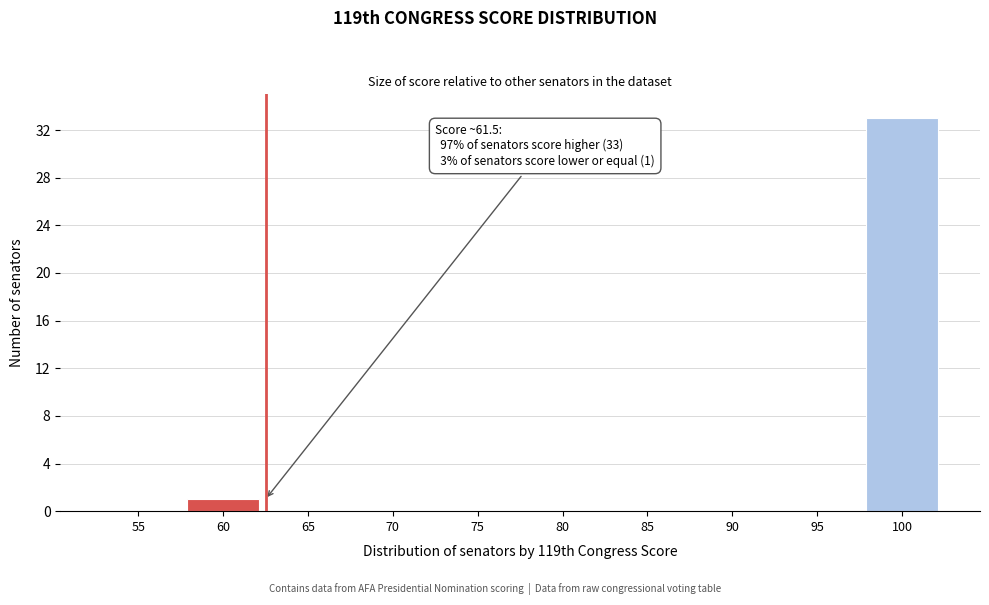

Reading left to right, transcribe all the data shown in this chart.

55=0	60=1	65=0	70=0	75=0	80=0	85=0	90=0	95=0	100=33